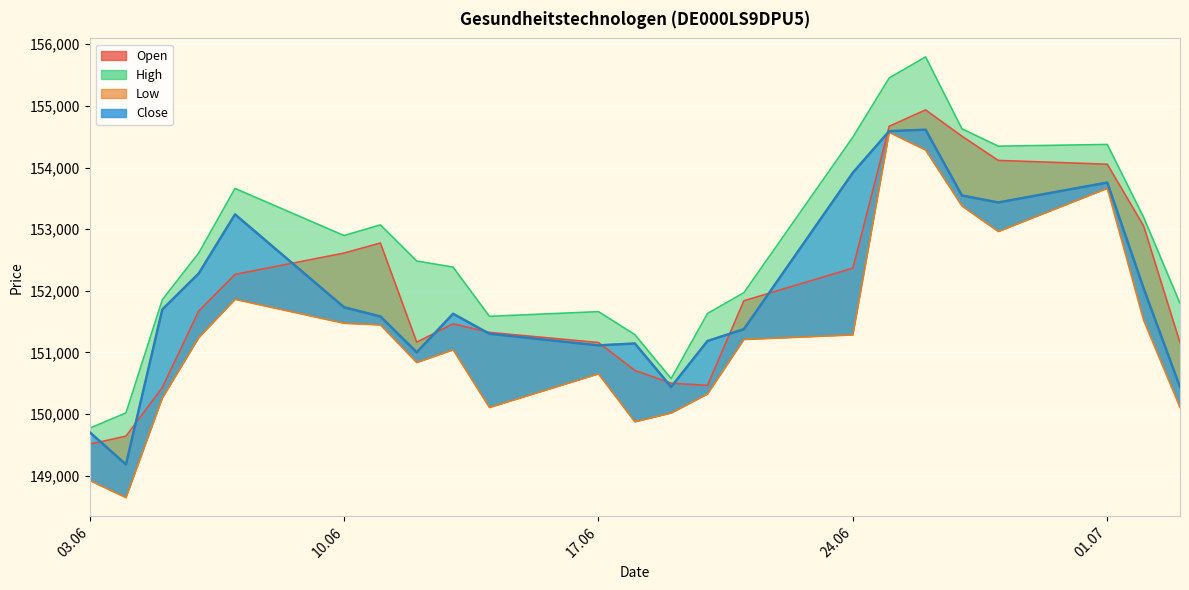

The Open series shows 150709 at 18.06.2024. True or false?

True